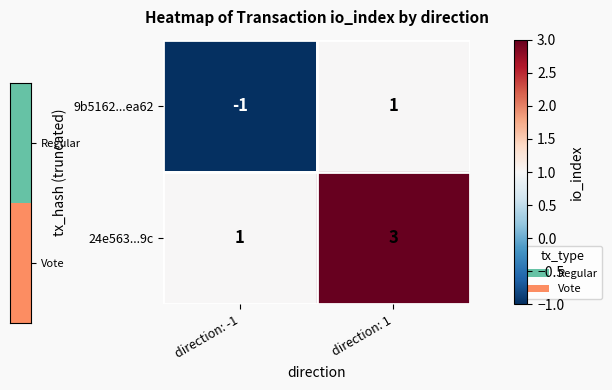

At which category is the sum across all series the highest?

direction: 1